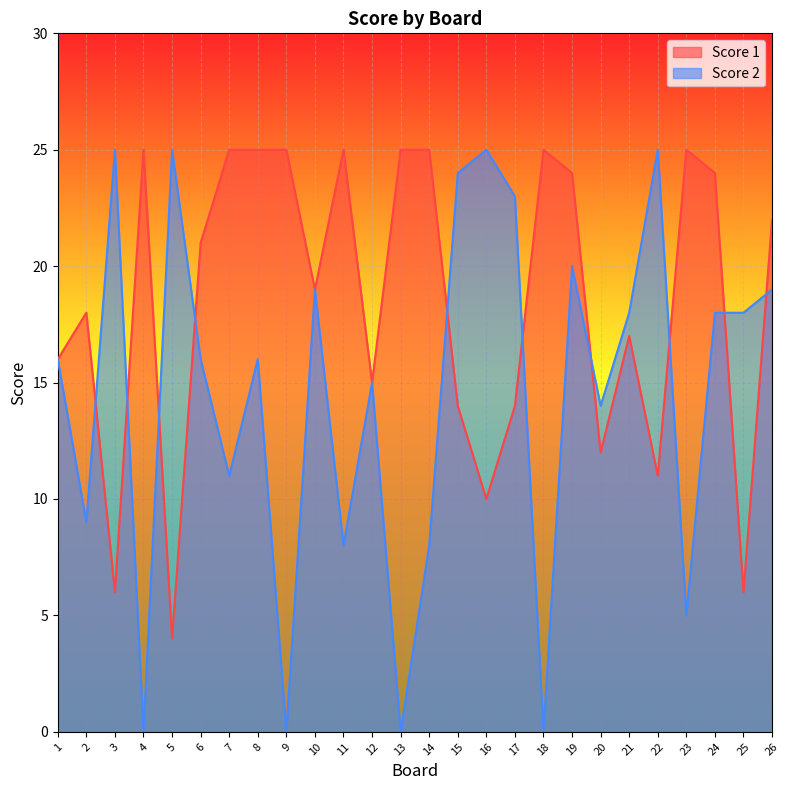

Which series changed the most between 7 and 12?

Score 1